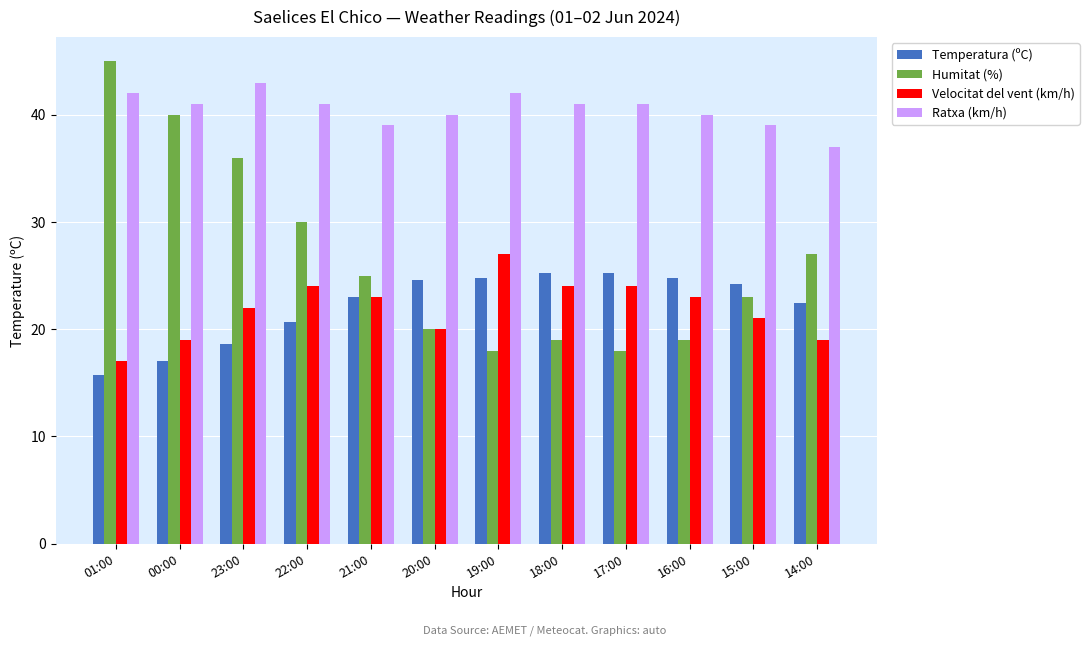

At how many categories does at least one series exceed 29?

12